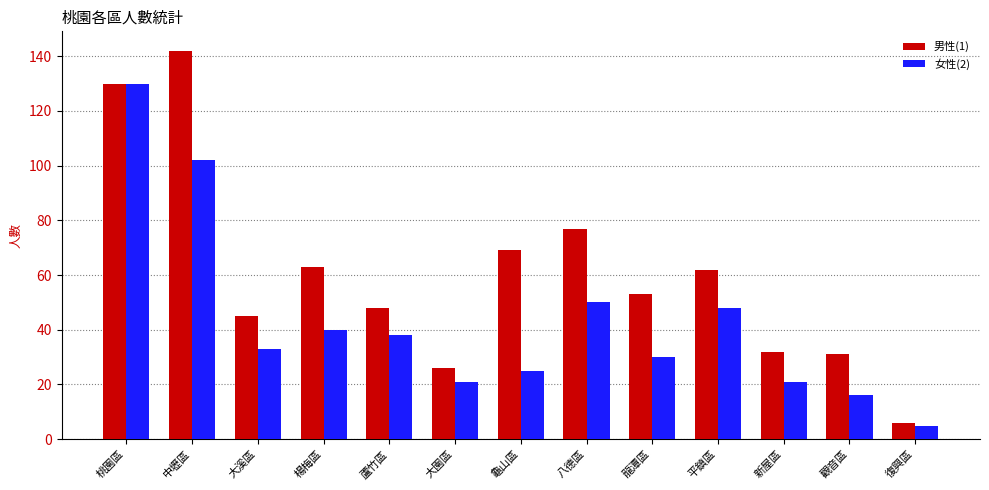

List the series in order of their peak value, highest first.

男性(1), 女性(2)